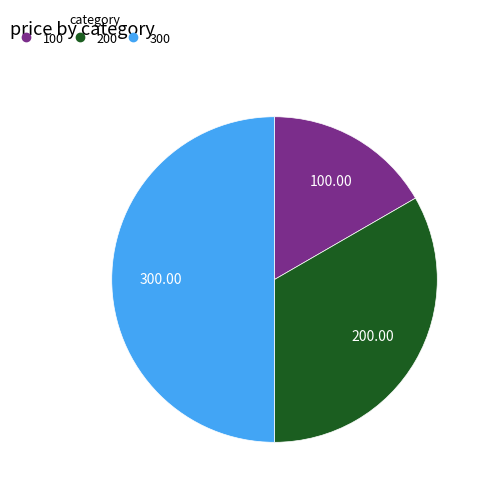

Is 200 the majority of the pie?

No